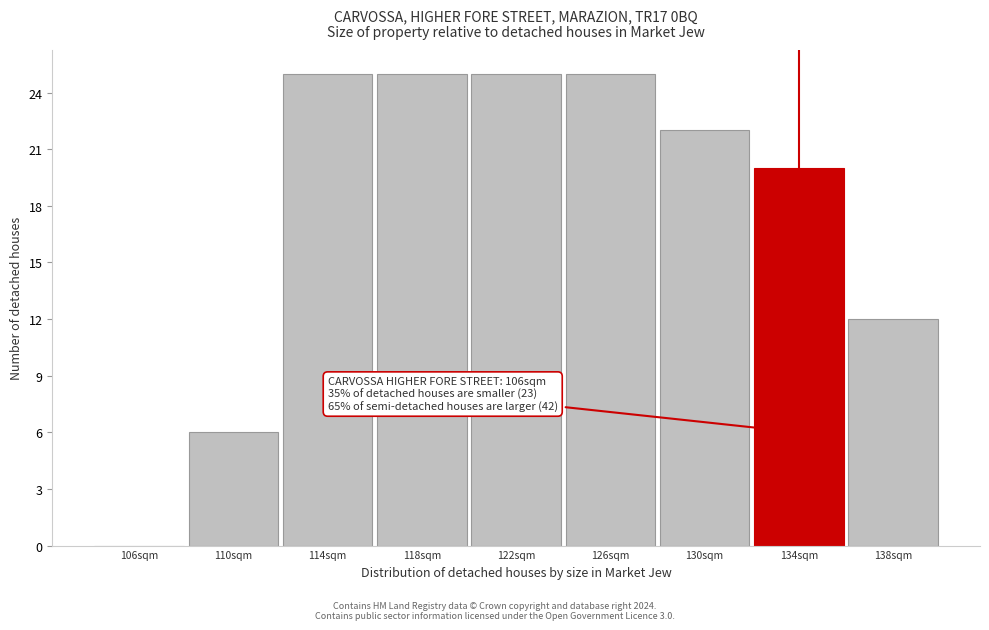

Reading right to left, what are all the values shown in this chart?

138sqm=12	134sqm=20	130sqm=22	126sqm=25	122sqm=25	118sqm=25	114sqm=25	110sqm=6	106sqm=0